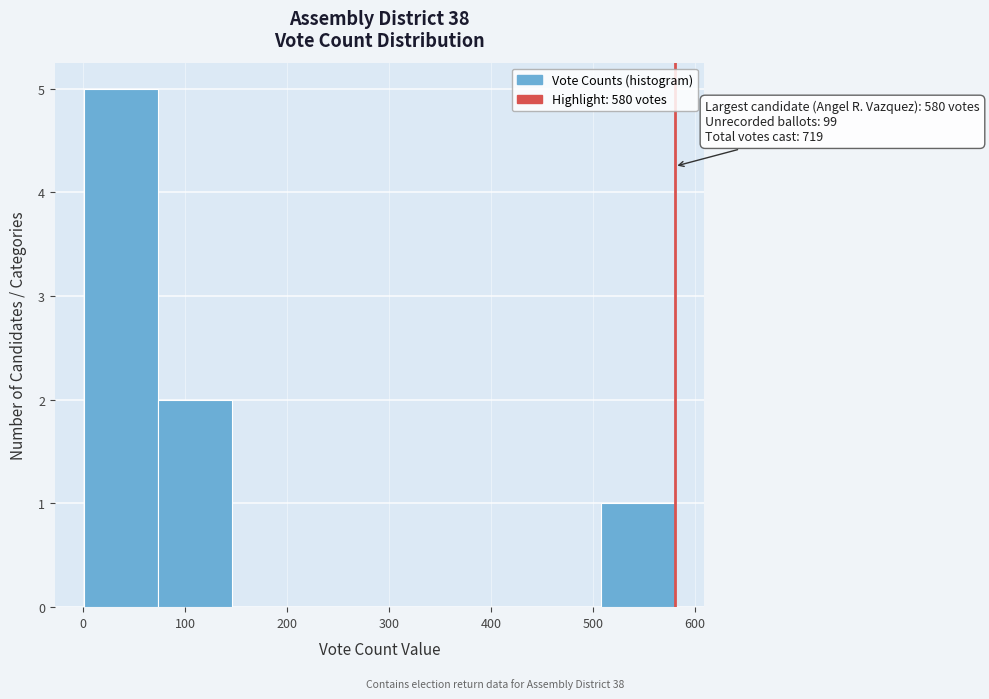

Over which range of the x-axis is the bar tallest?

0 to 70